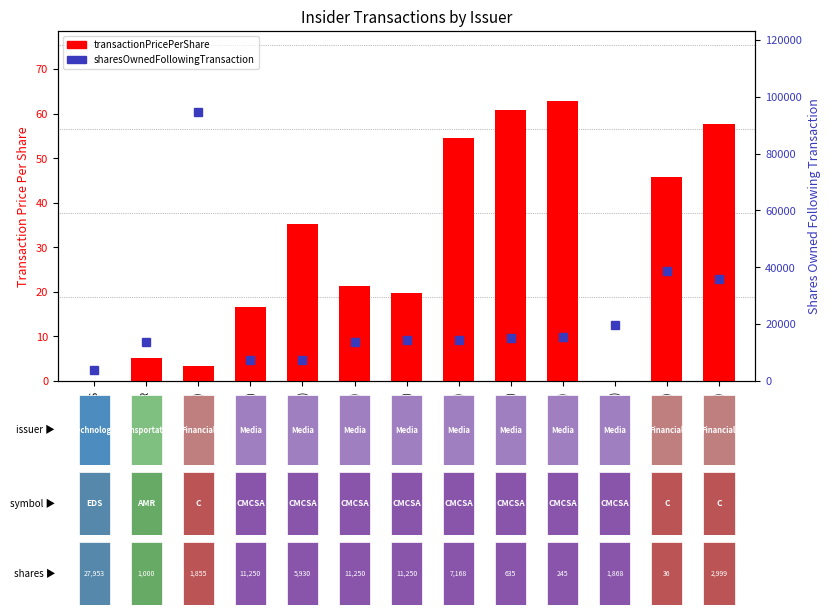

What is the difference between the second highest and second lowest values in the sharesOwnedFollowingTransaction series?

31138.0